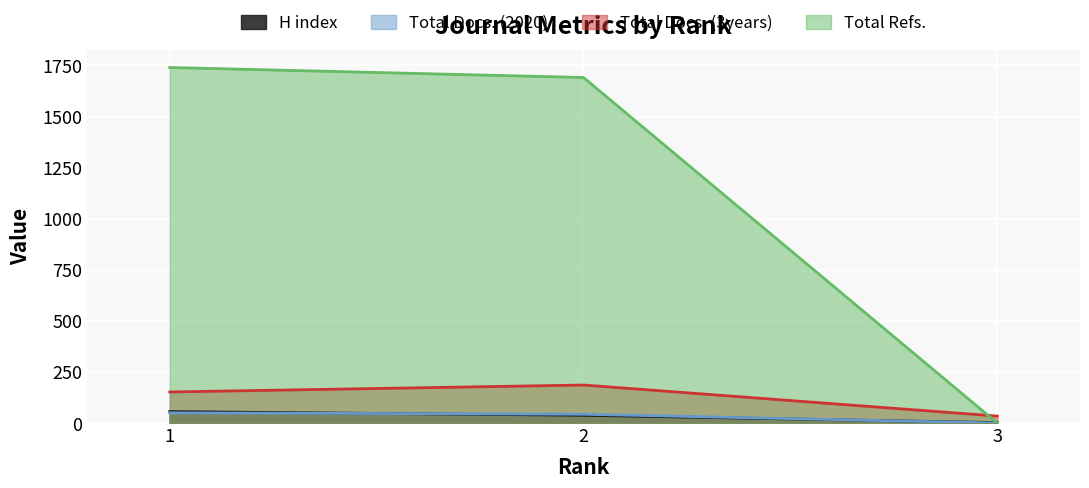

Rank the series at 2 from highest to lowest value.

Total Refs., Total Docs. (3years), Total Docs. (2020), H index